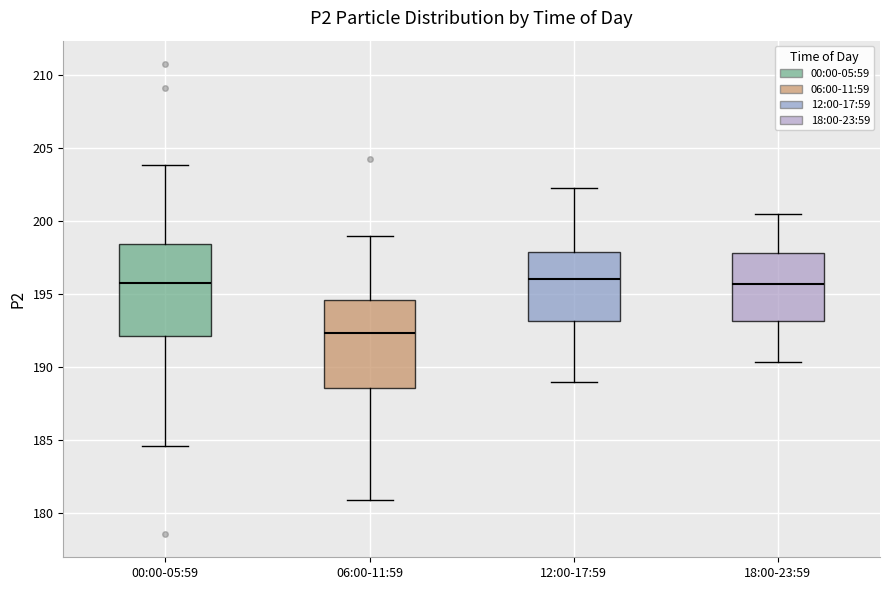

Which box's median line is the lowest?

06:00-11:59